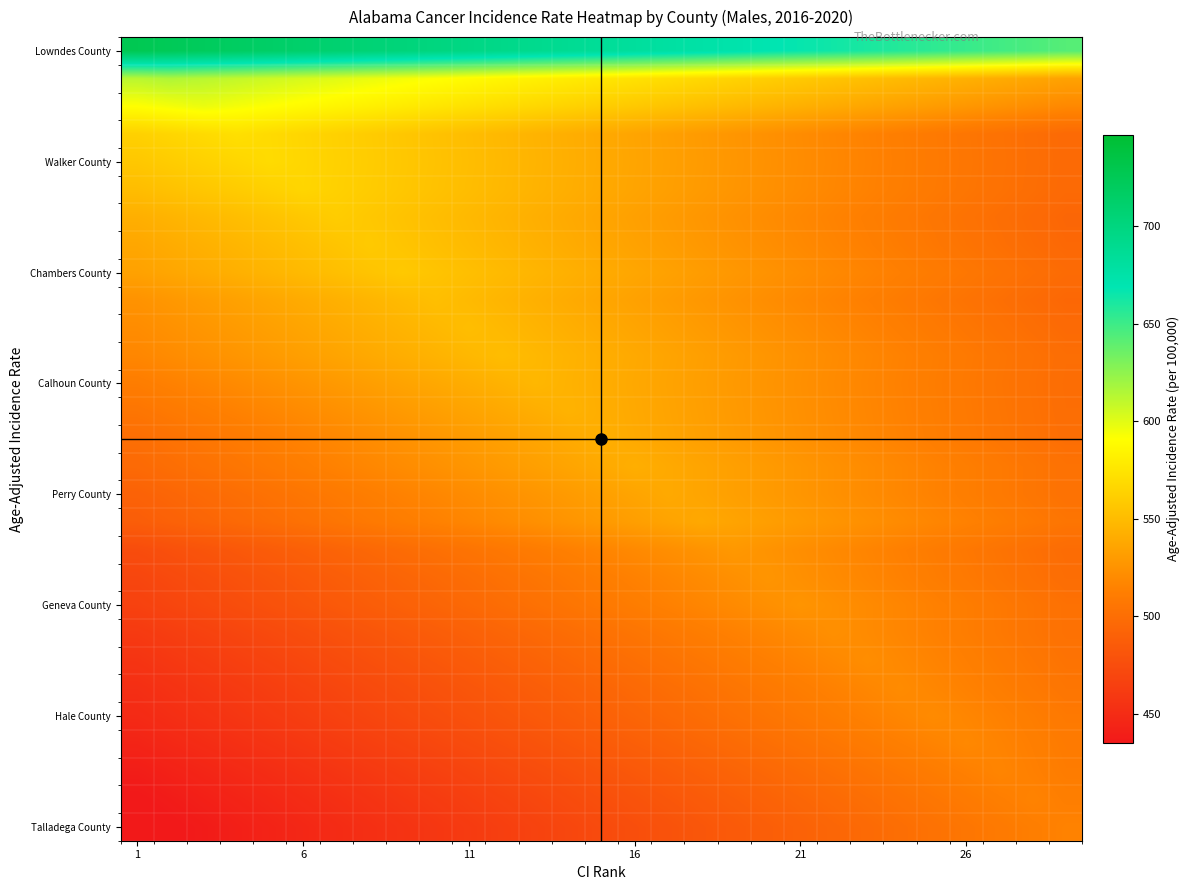

Count the number of data series in this chart.

29